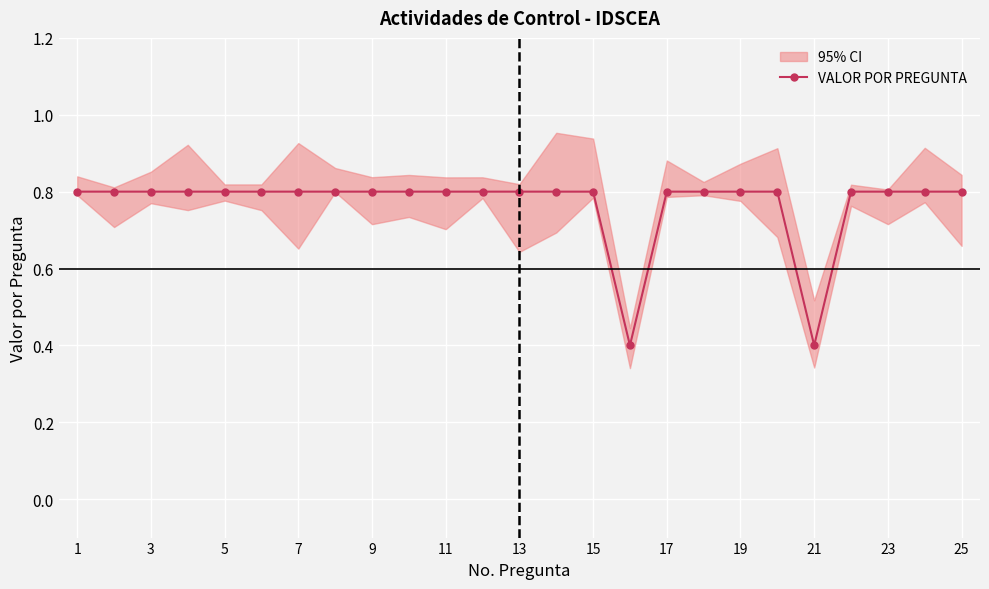

Is it true that the value at 1 is 0.8?

True